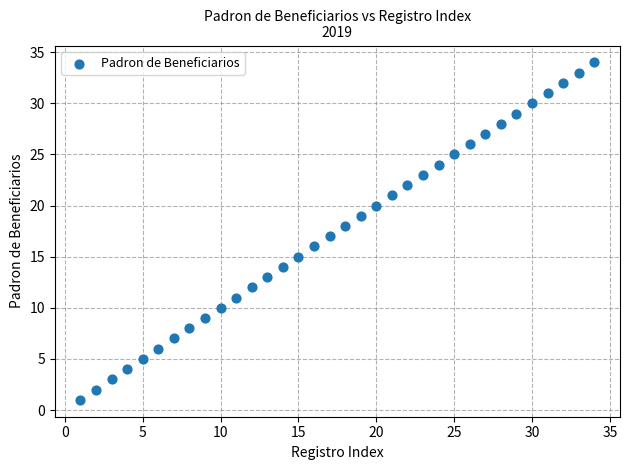

What is the range of Y values (max minus min)?

33